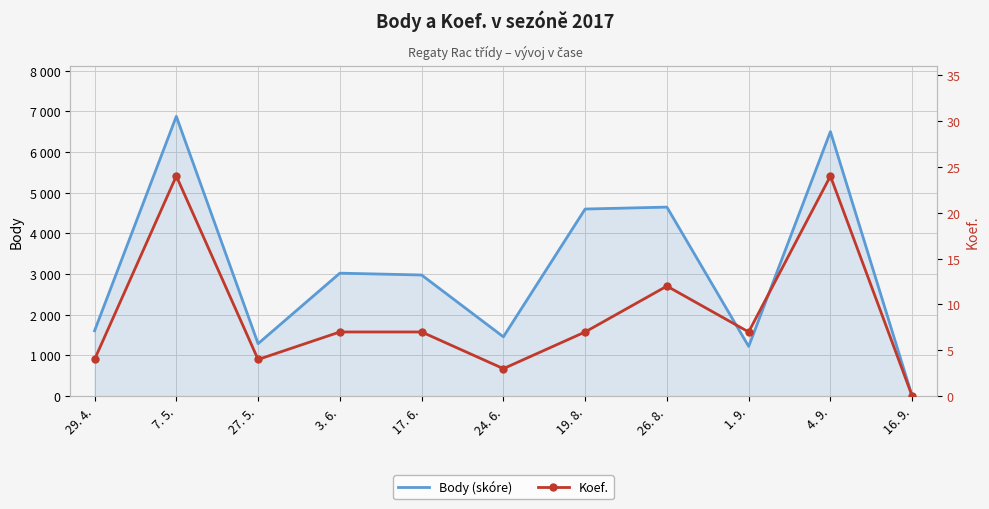

Is it true that Koef. equals 10 at 7. 5.?

False